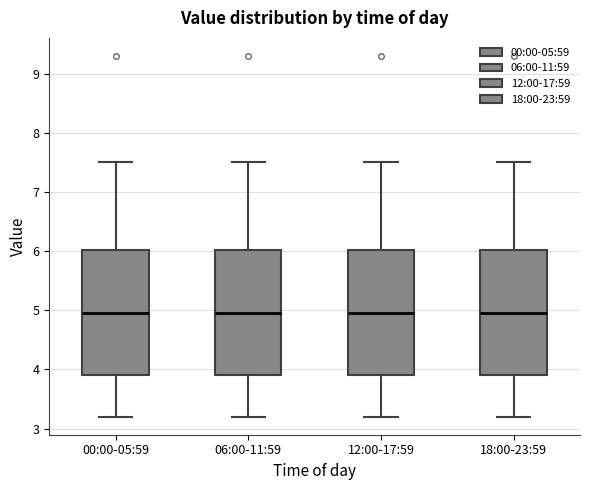

Where is the lower edge of the box for 12:00-17:59 on the y-axis? The values are not printed on the chart, so give them approximately, as read against the axis.

3.9